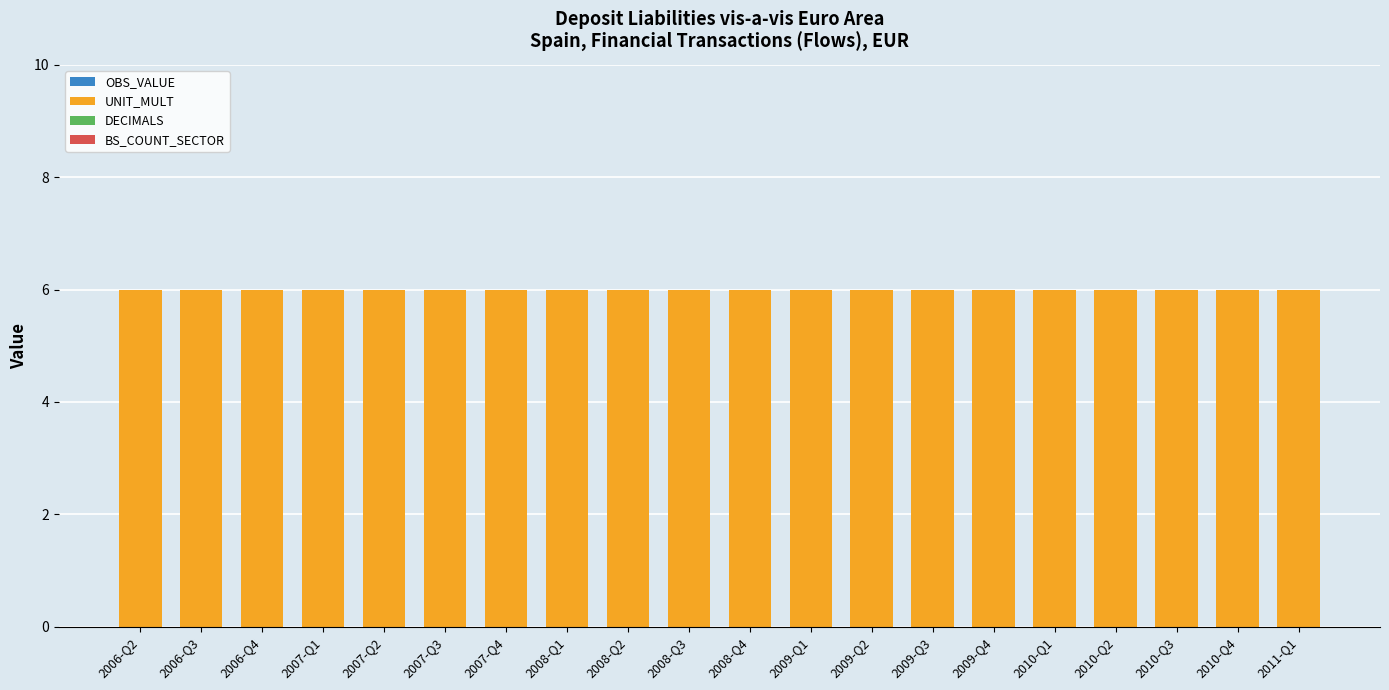

Rank the series by their maximum value, from lowest to highest.

OBS_VALUE, DECIMALS, BS_COUNT_SECTOR, UNIT_MULT